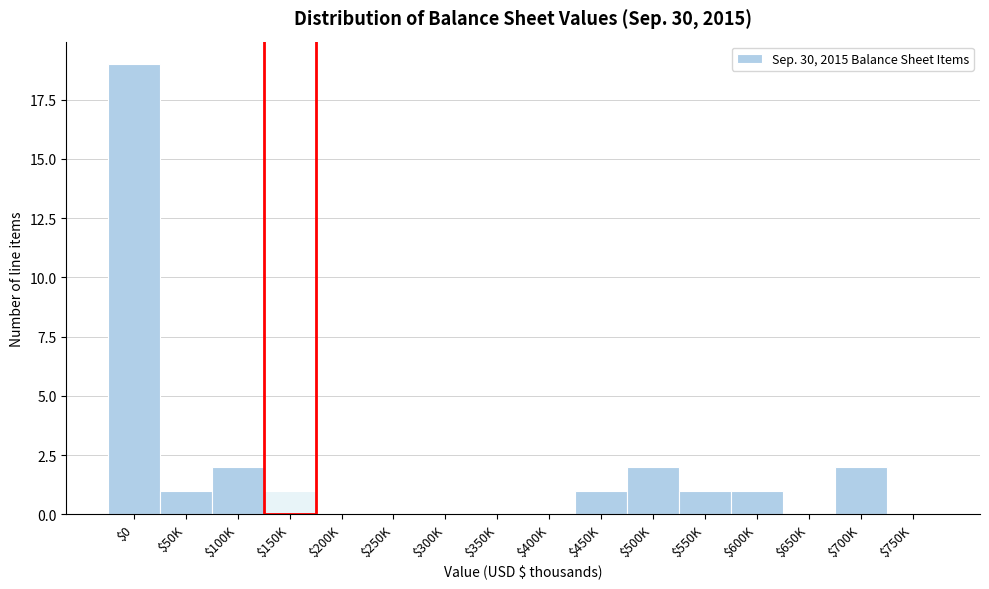

What is the maximum value shown in the chart?

19